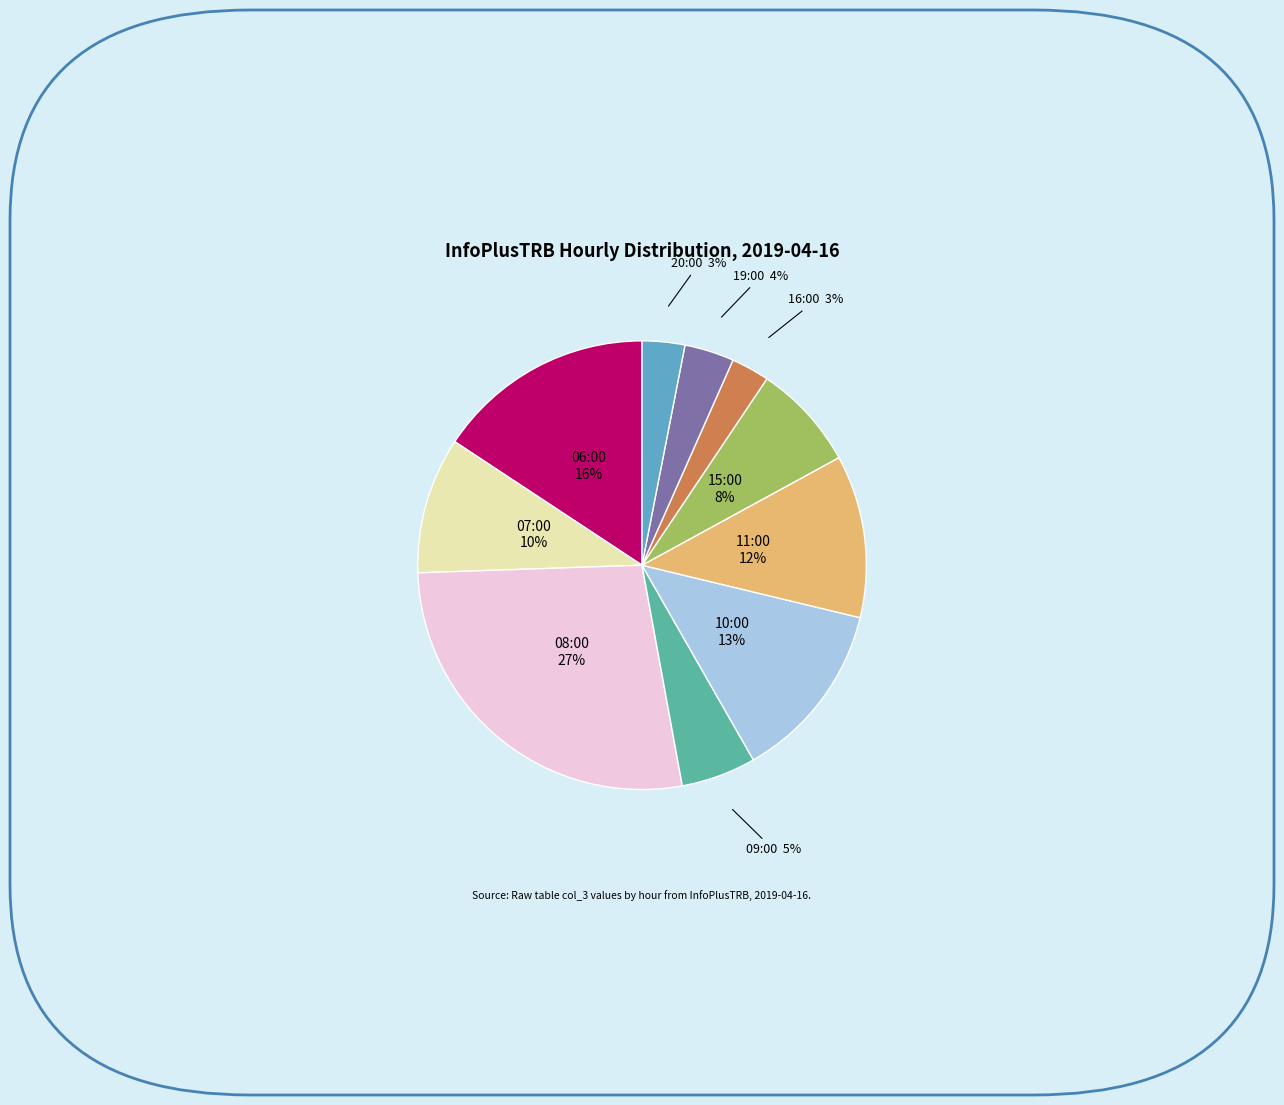

Does any single category account for the majority?

No